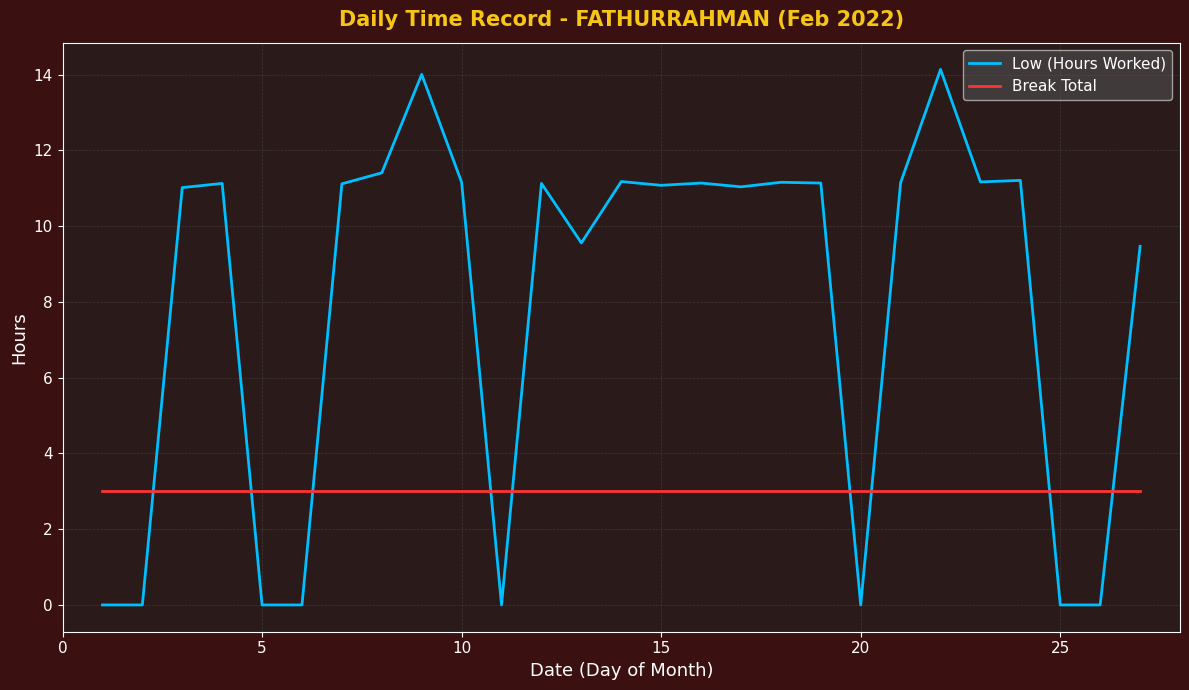

How many lines are shown in the chart?

2